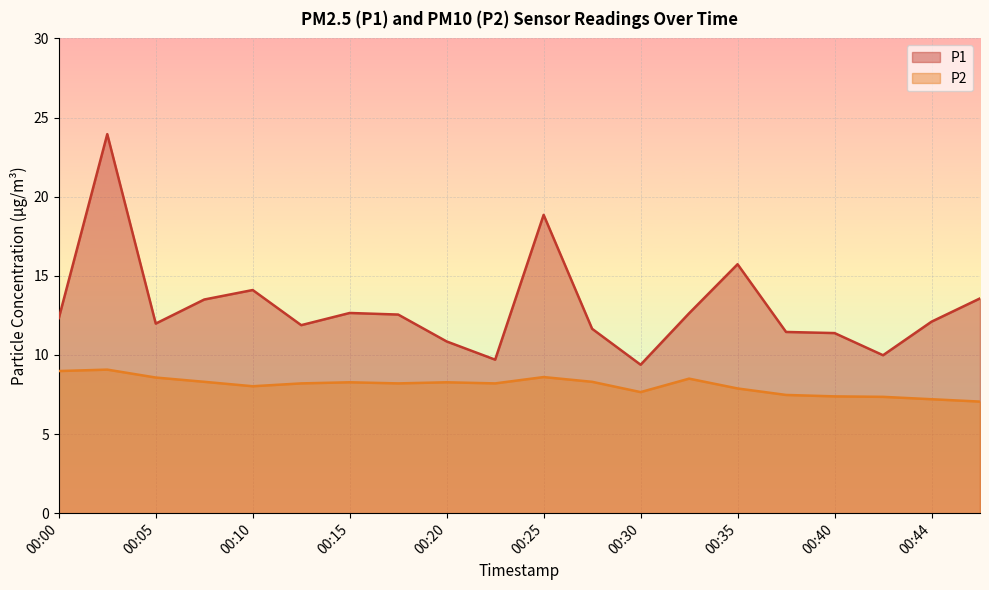

How many interior local peaks does the P2 series have?

5